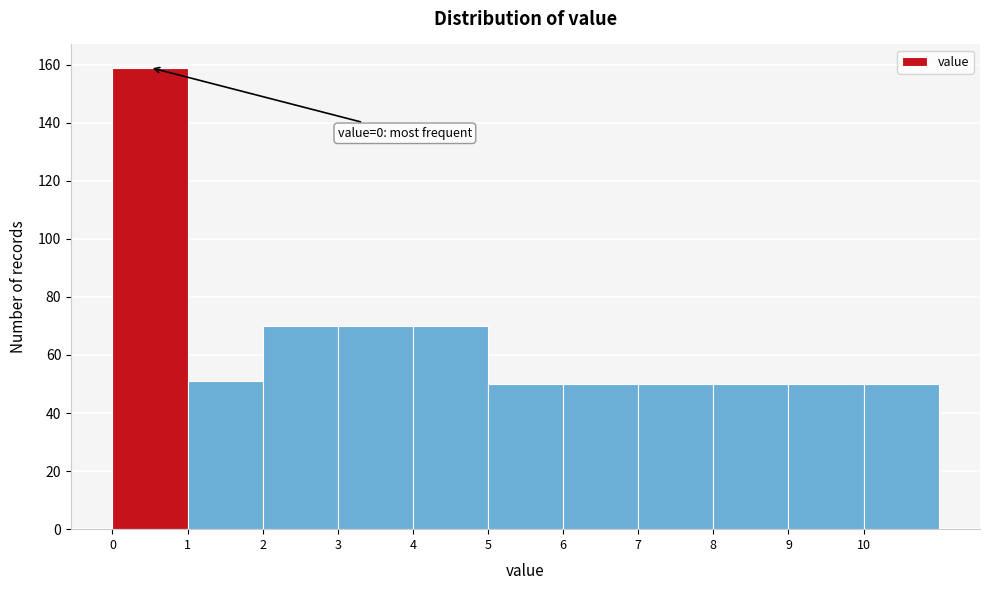

Over which range of the x-axis is the bar tallest?

0 to 1